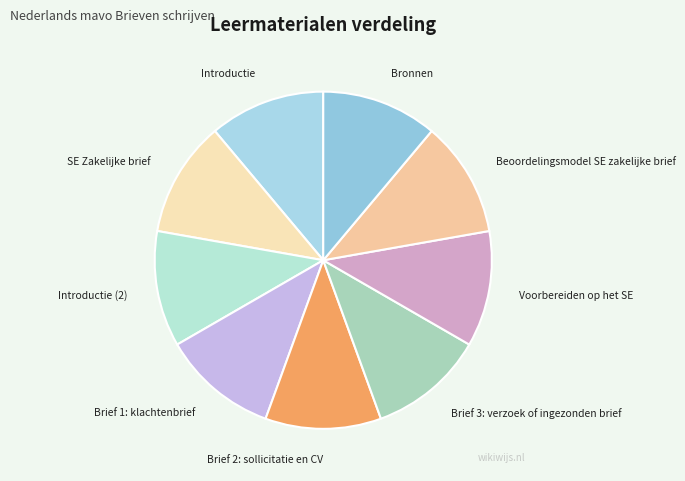

What is the ratio of the value at SE Zakelijke brief to the value at Introductie?

1.0